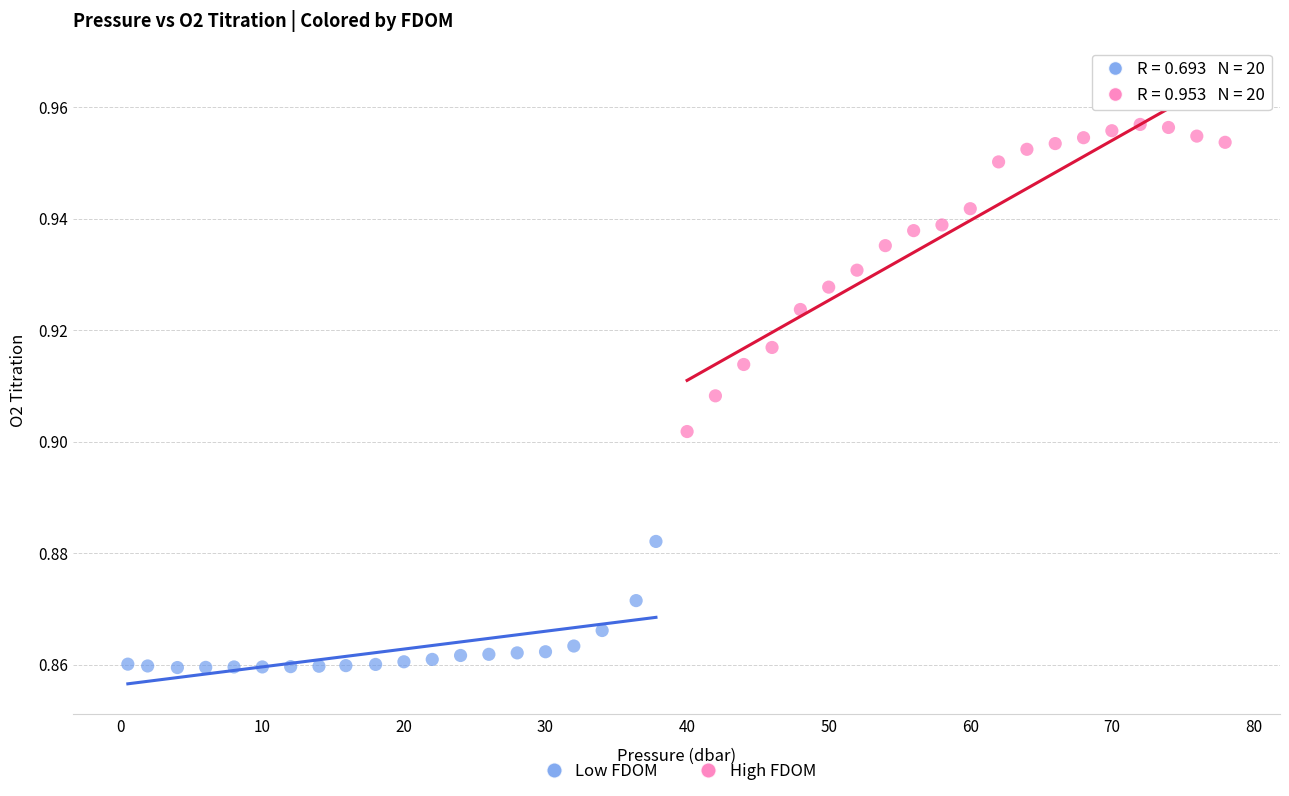

Which series has the largest Y range (max minus min)?

High FDOM